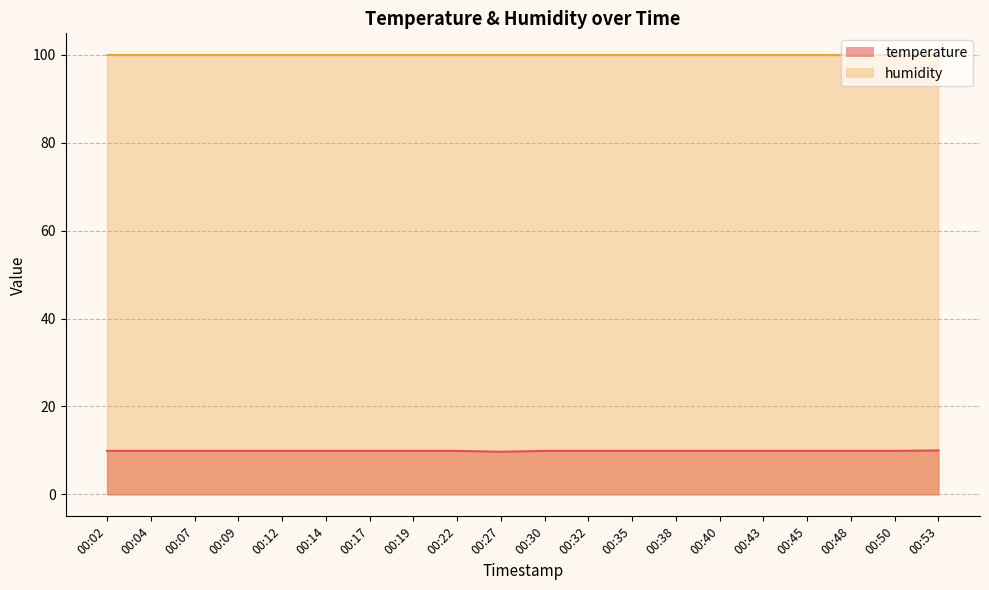

Count the number of categories in the chart.

20